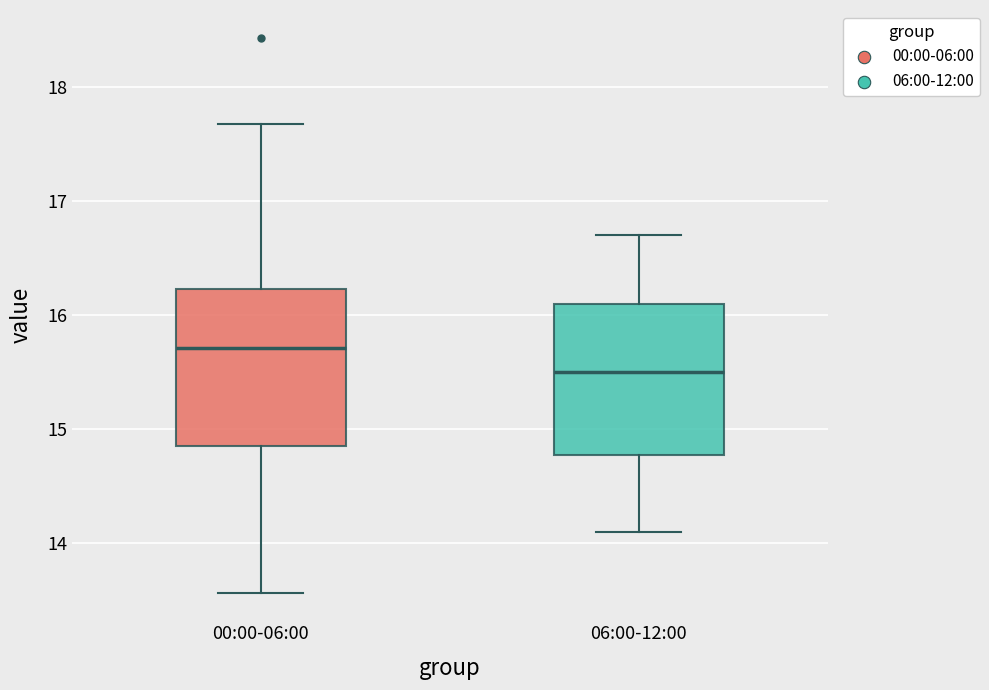

Reading left to right, transcribe this box plot: for each box, give where its median line is, the range the box spans, and where its two whiskers end, as read against the y-axis. The values are not printed on the chart, so give them approximately, as read against the axis.

00:00-06:00: median 15.7, box 14.9 to 16.2, whiskers 13.6 to 17.7
06:00-12:00: median 15.5, box 14.8 to 16.1, whiskers 14.1 to 16.7